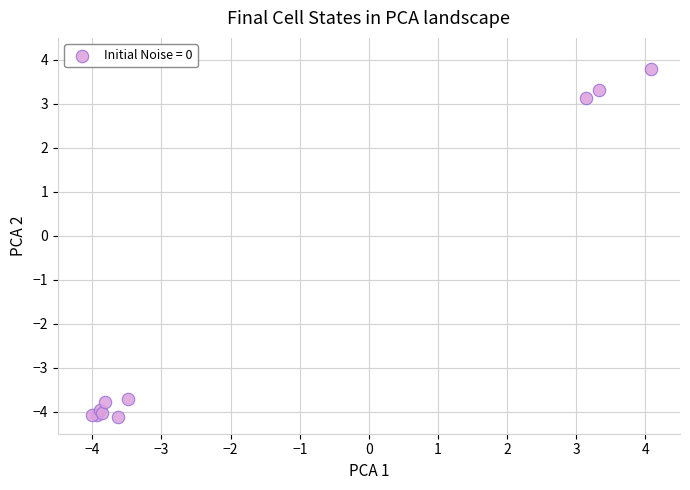

What Y value in the scatter plot is closest to 0?

3.1